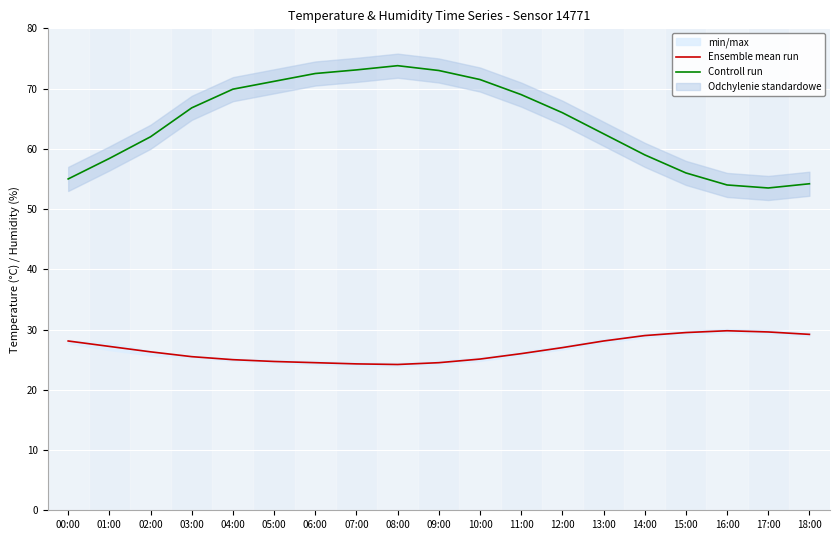

Rank the series at 03:00 from lowest to highest value.

Ensemble mean run, Controll run